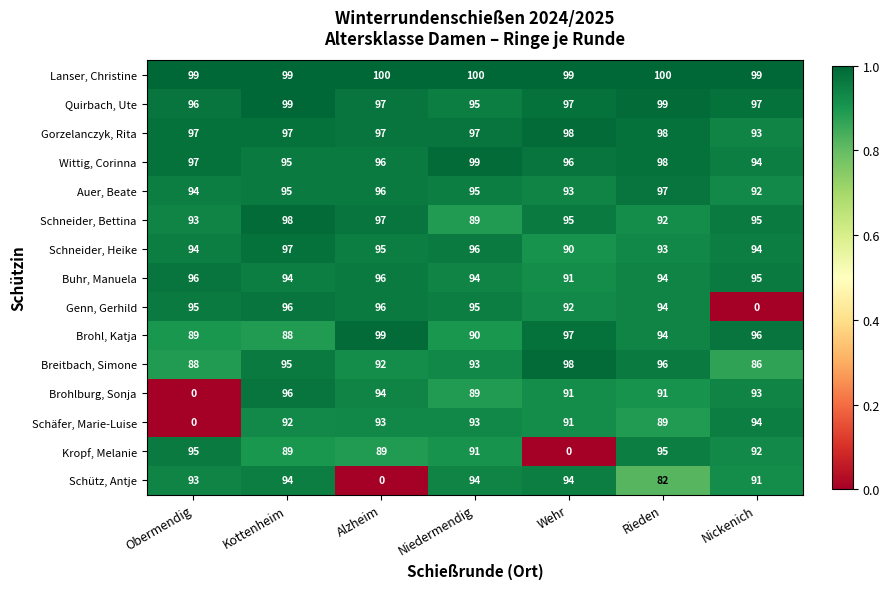

True or false: Schneider, Heike has a value of 90 at Wehr.

True